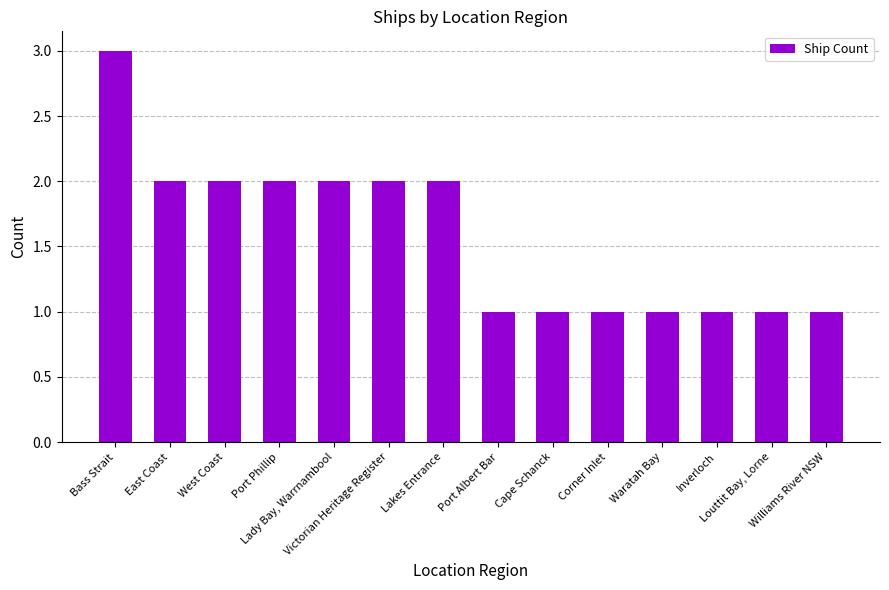

Does the chart contain stacked bars?

No